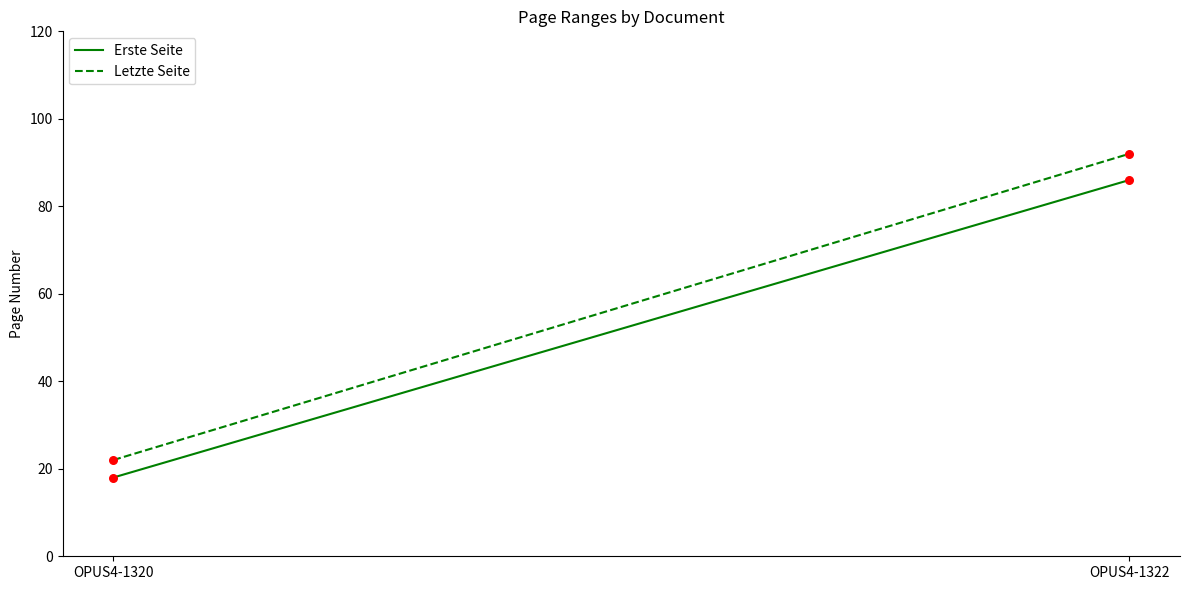

What is the total value across all series at OPUS4-1320?

40